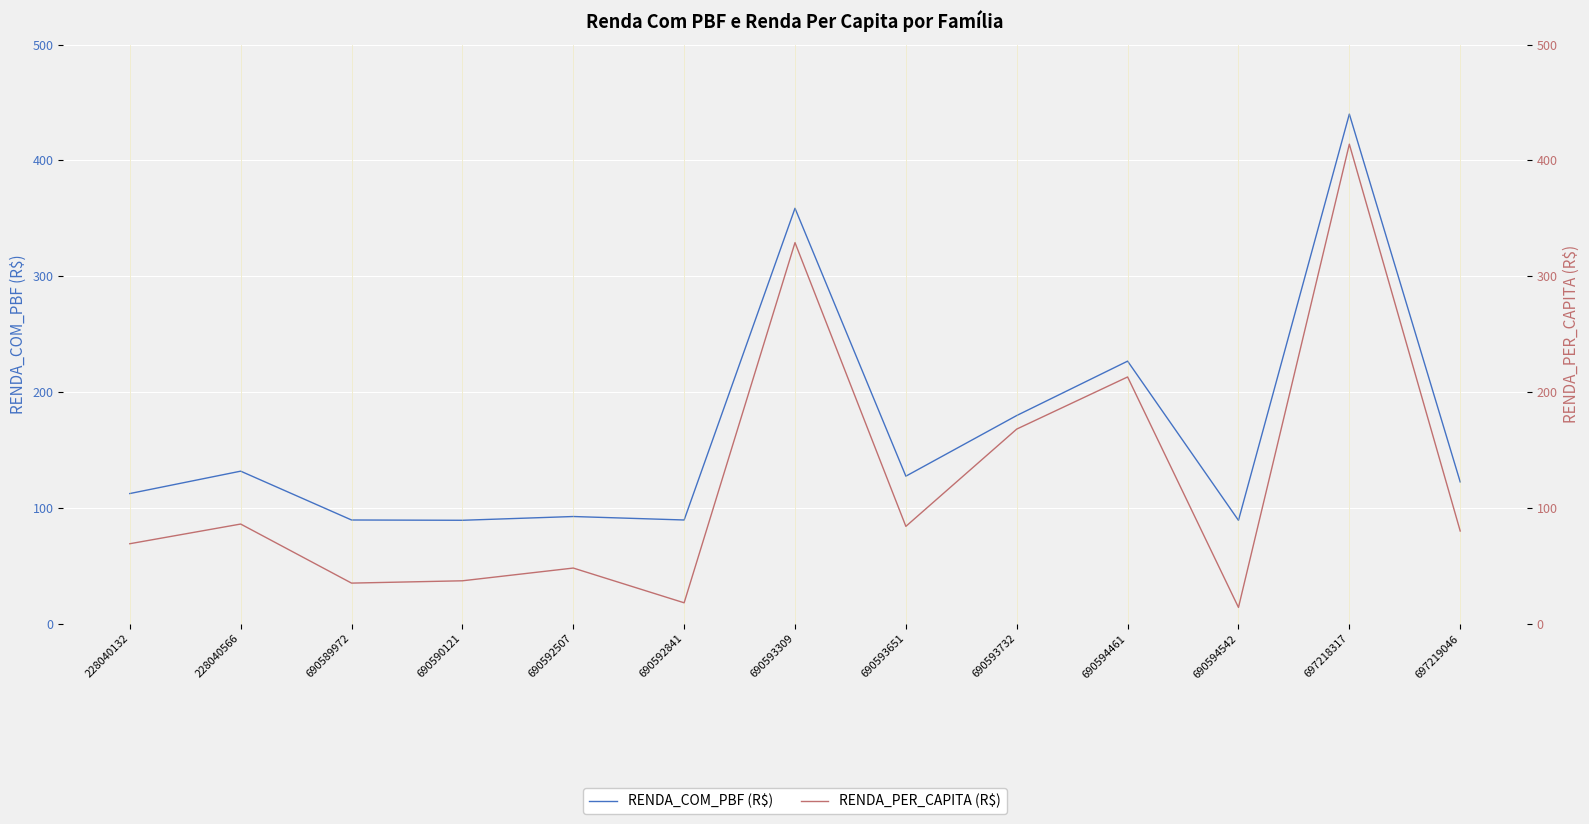

What is the highest value of the RENDA_PER_CAPITA (R$) series?

414.0